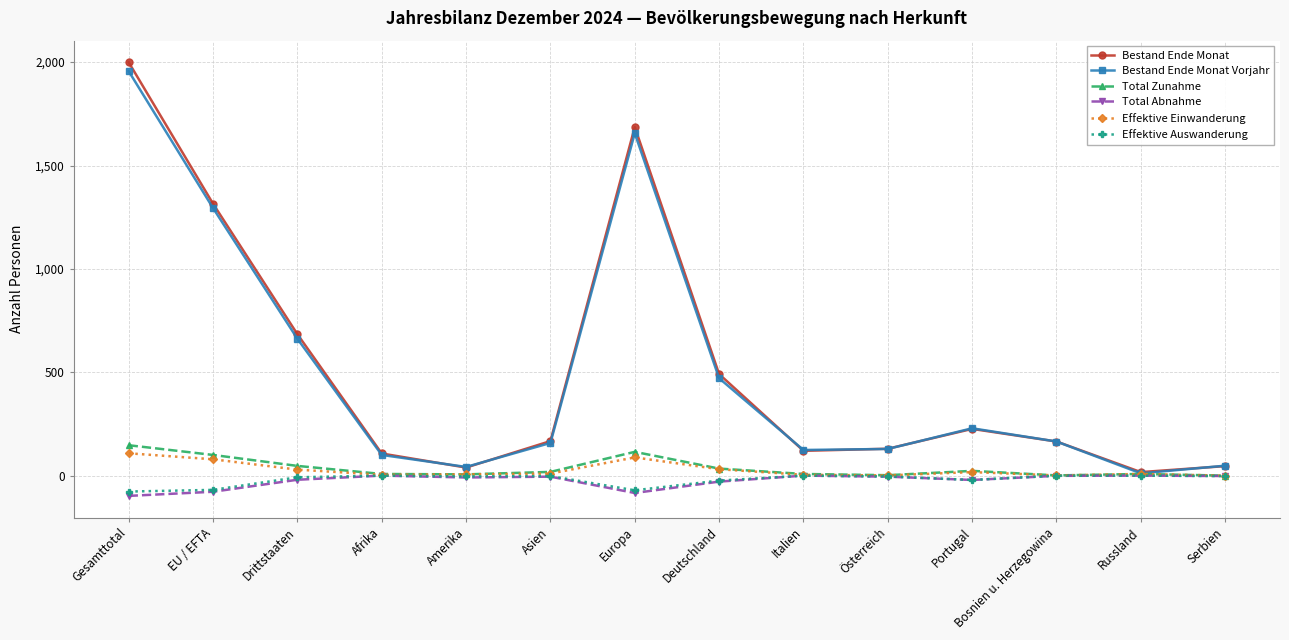

What is the difference between the maximum and second lowest values in the Total Abnahme series?

84